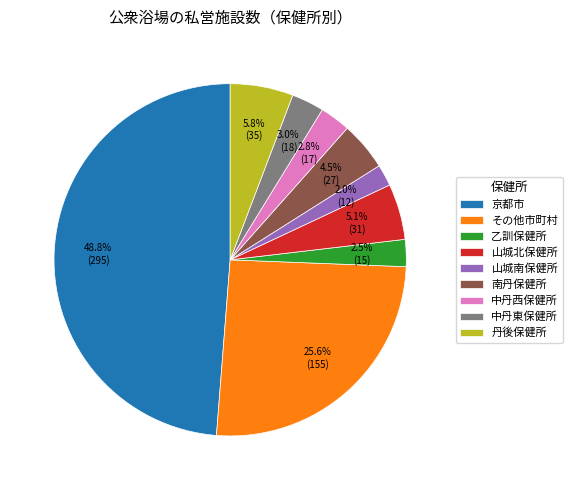

What is the largest slice in the pie chart?

京都市